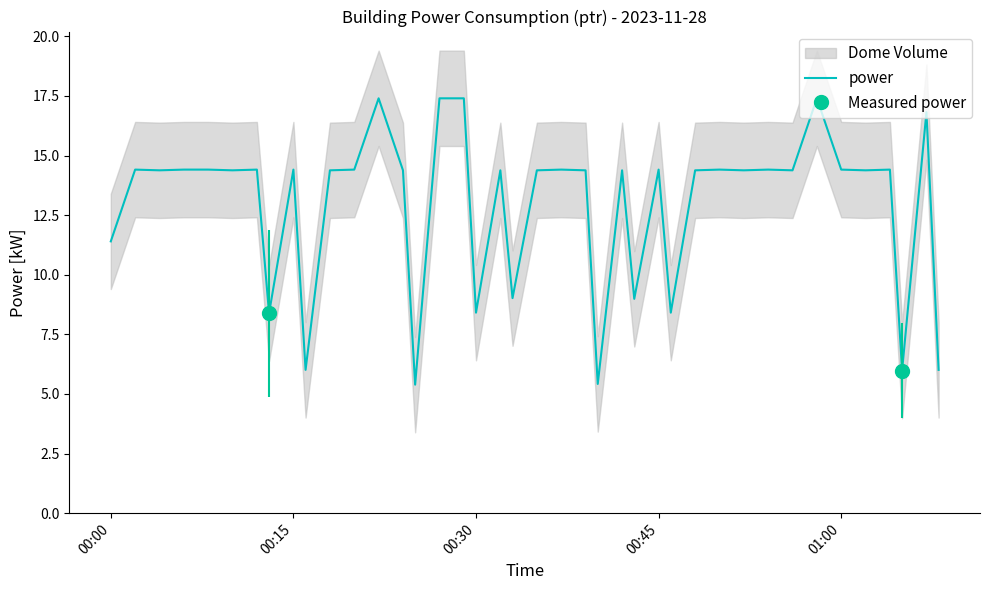

Reading left to right, transcribe all the data shown in this chart.

11.4	14.4	14.4	14.4	14.4	14.4	14.4	8.4	14.4	6.0	14.4	14.4	17.4	14.4	5.4	17.4	17.4	8.4	14.4	9.0	14.4	14.4	14.4	5.4	14.4	9.0	14.4	8.4	14.4	14.4	14.4	14.4	14.4	17.4	14.4	14.4	14.4	6.0	16.8	6.0